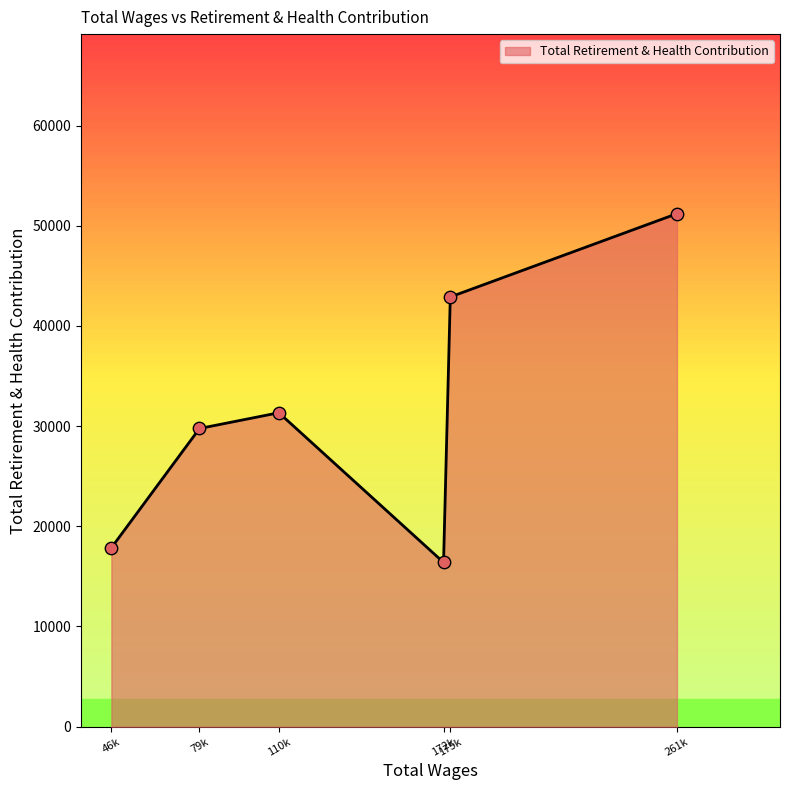

What is the sum of all values?

189447